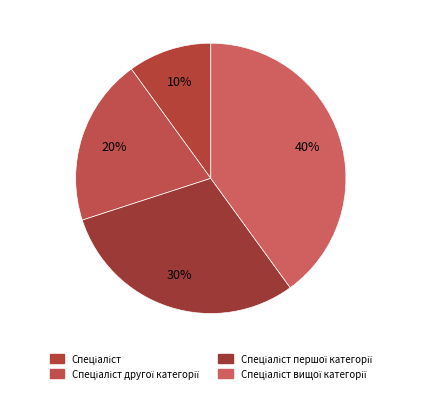

Which category has the biggest portion of the pie?

Спеціаліст вищої категорії